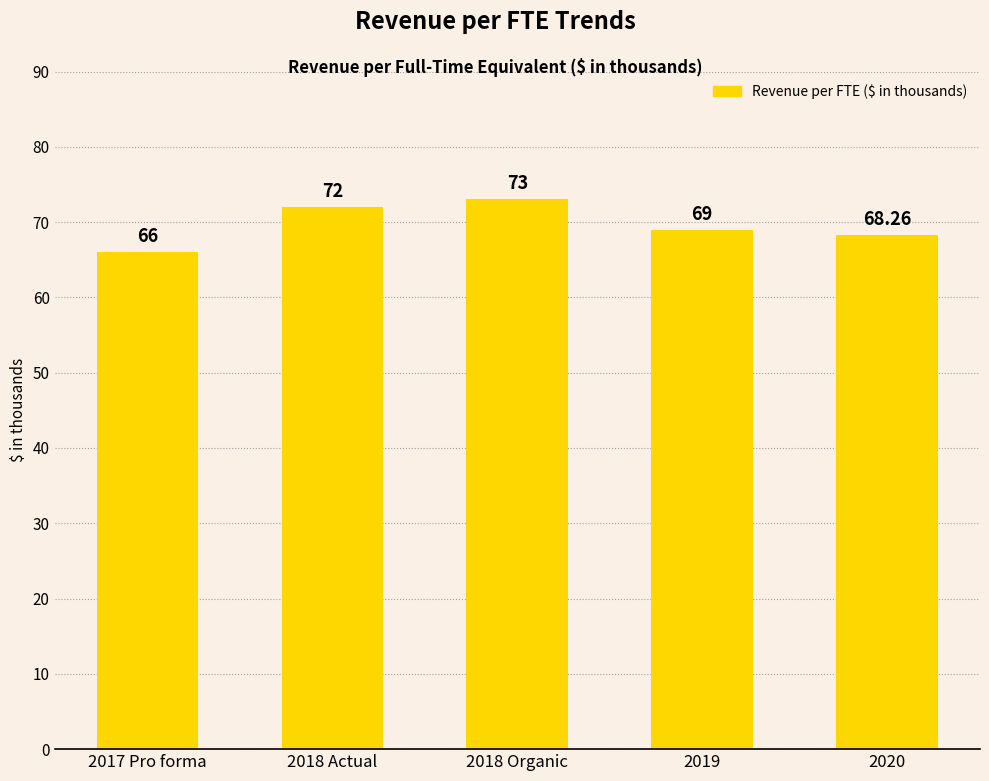

Where is the data nearest to the value 69?

2019